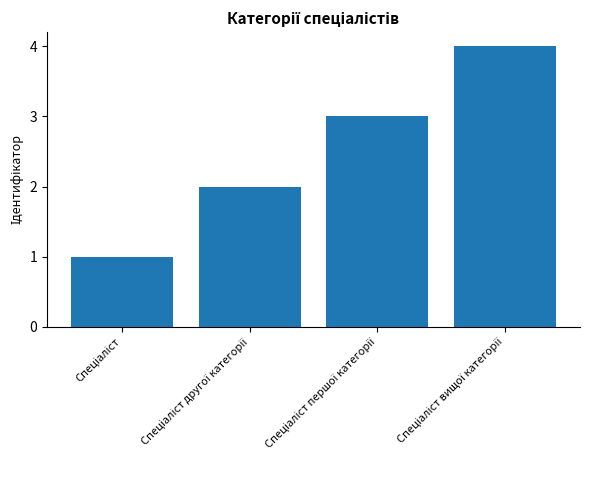

What is the greatest value displayed?

4